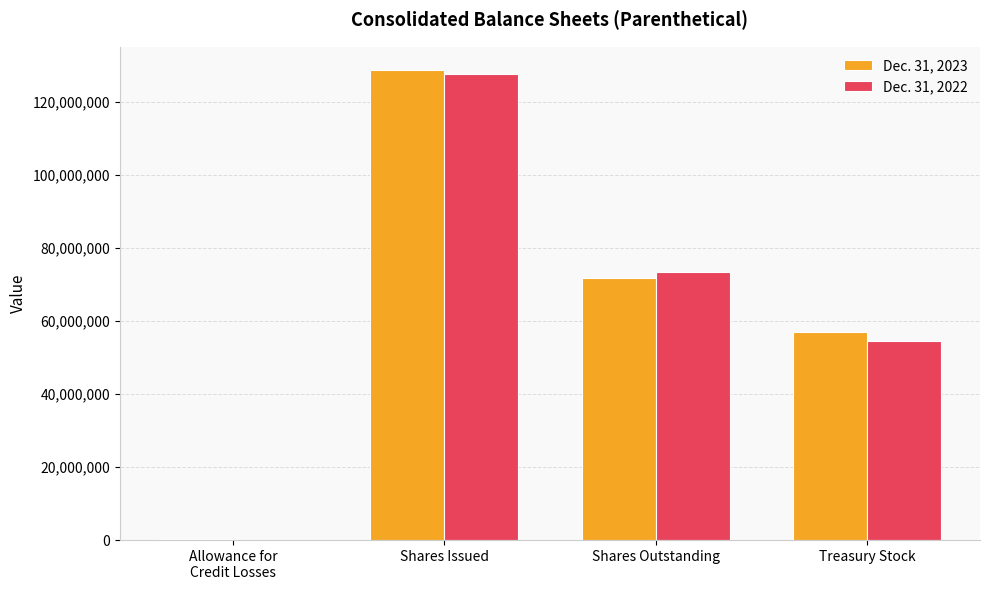

Which series changed the most between Allowance for
Credit Losses and Shares Issued?

Dec. 31, 2023